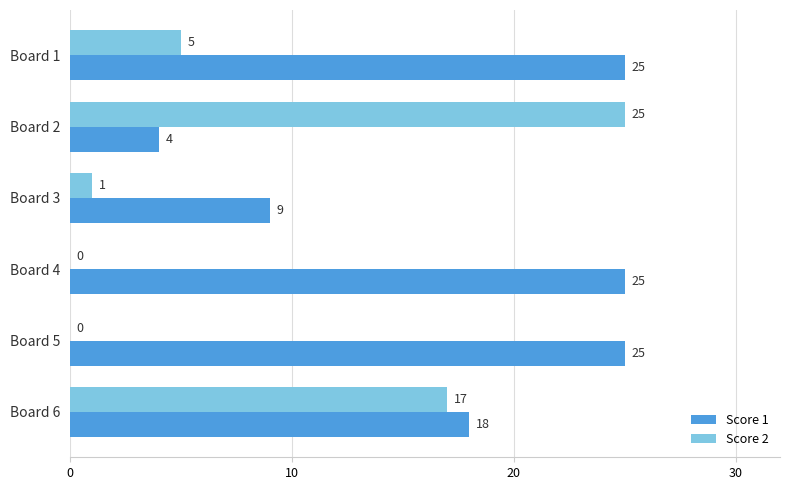

What is the maximum value for Score 2?

25